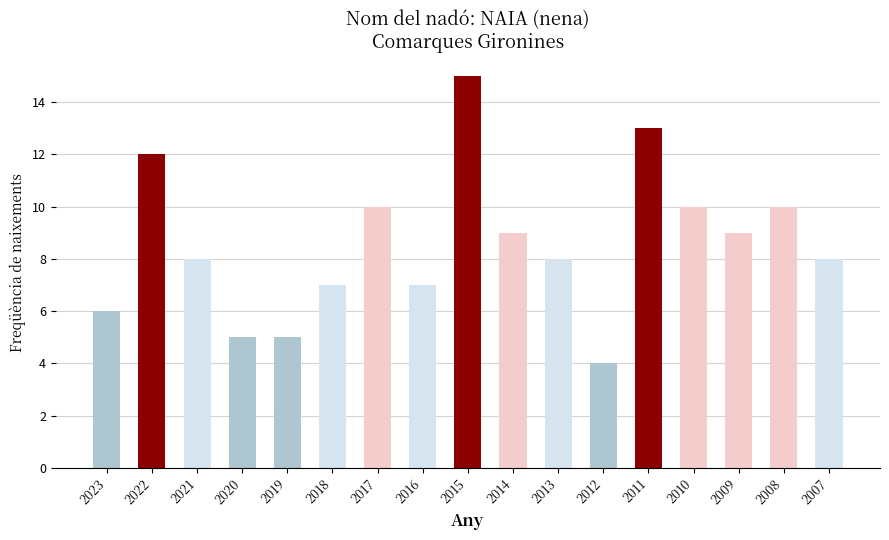

At which category does the chart reach its peak across all series?

2015